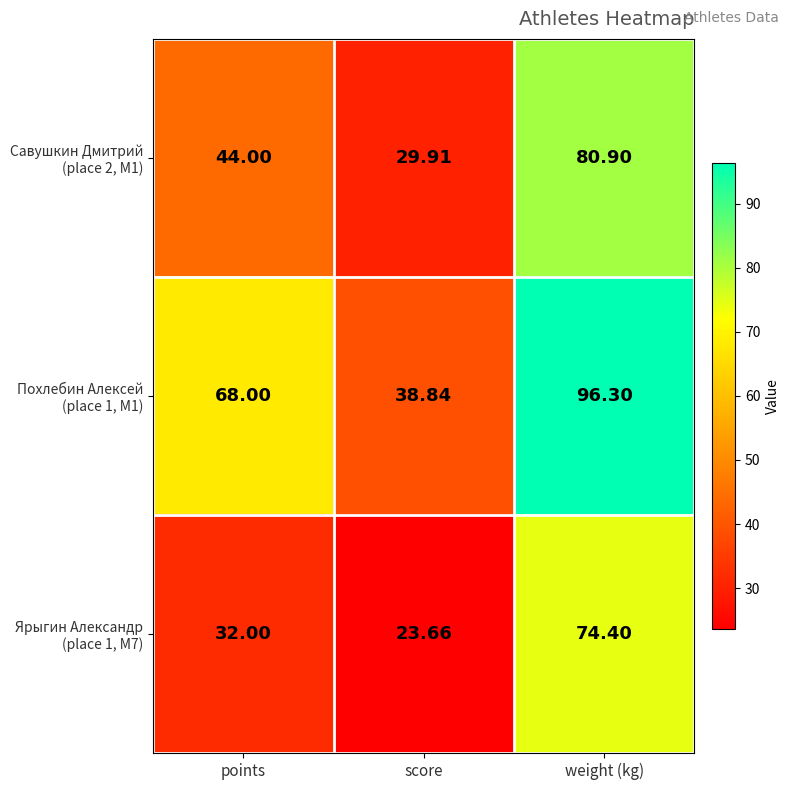

At which category is the sum across all series the highest?

weight (kg)